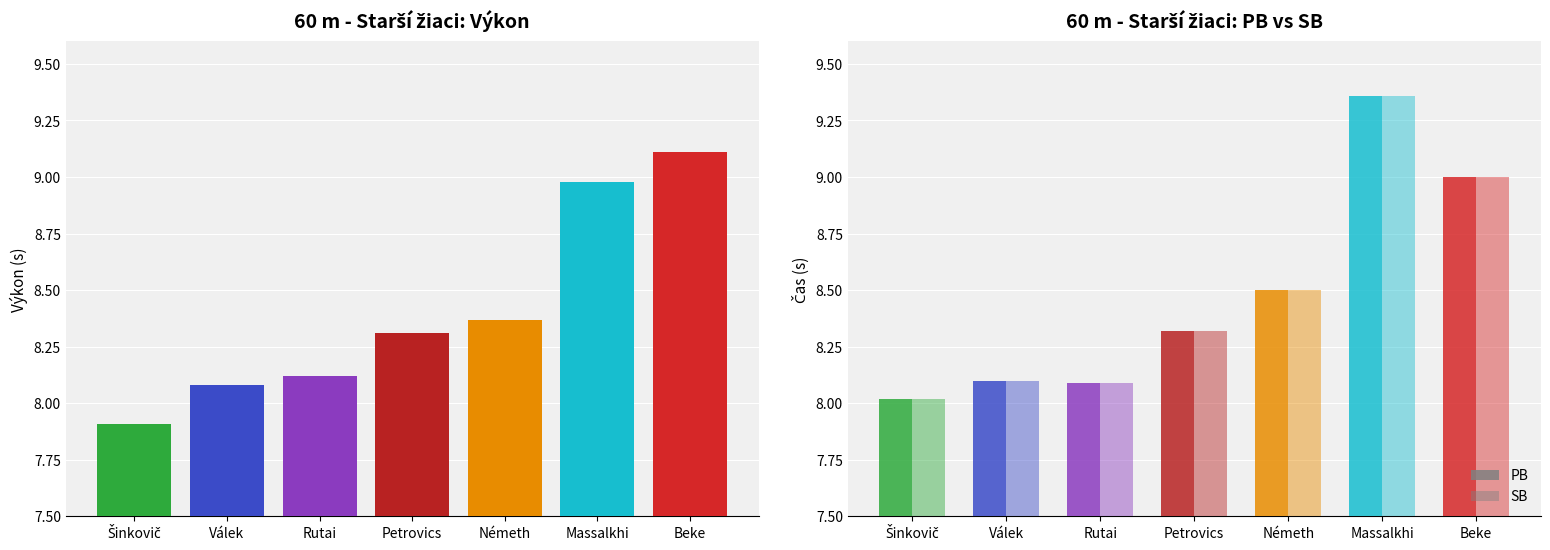

At which category is the sum across all series the highest?

Massalkhi Daniel